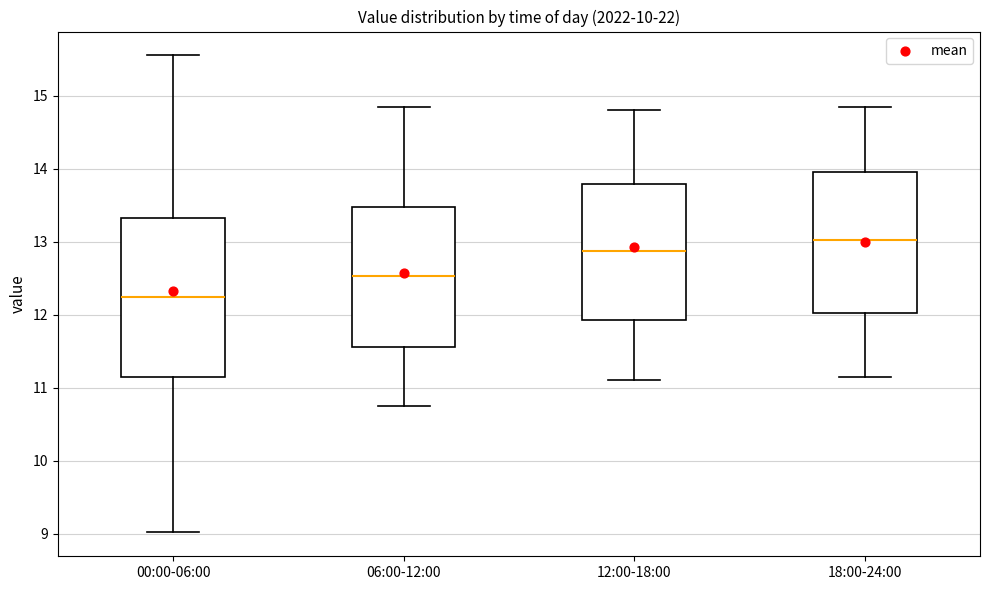

Comparing the boxes themselves (not the whiskers), which one is the tallest?

00:00-06:00